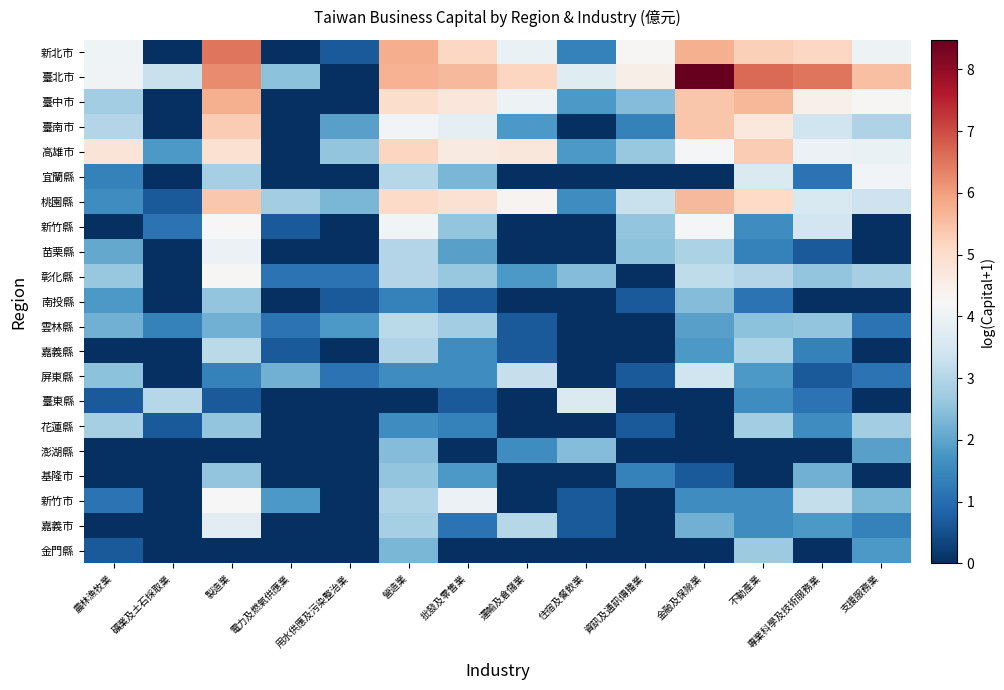

Reading left to right, transcribe all the data shown in this chart.

新北市: 農林漁牧業=4.1	礦業及土石採取業=0.0	製造業=6.5	電力及燃氣供應業=0.0	用水供應及污染整治業=0.7	營造業=5.8	批發及零售業=5.1	運輸及倉儲業=4.0	住宿及餐飲業=1.4	資訊及通訊傳播業=4.3	金融及保險業=5.7	不動產業=5.2	專業科學及技術服務業=5.1	支援服務業=4.0
臺北市: 農林漁牧業=4.1	礦業及土石採取業=3.3	製造業=6.2	電力及燃氣供應業=2.5	用水供應及污染整治業=0.0	營造業=5.7	批發及零售業=5.6	運輸及倉儲業=5.1	住宿及餐飲業=3.7	資訊及通訊傳播業=4.5	金融及保險業=8.5	不動產業=6.6	專業科學及技術服務業=6.5	支援服務業=5.5
臺中市: 農林漁牧業=2.8	礦業及土石採取業=0.0	製造業=5.8	電力及燃氣供應業=0.0	用水供應及污染整治業=0.0	營造業=5.0	批發及零售業=4.7	運輸及倉儲業=4.0	住宿及餐飲業=1.8	資訊及通訊傳播業=2.4	金融及保險業=5.4	不動產業=5.6	專業科學及技術服務業=4.4	支援服務業=4.3
臺南市: 農林漁牧業=3.0	礦業及土石採取業=0.0	製造業=5.3	電力及燃氣供應業=0.0	用水供應及污染整治業=1.9	營造業=4.1	批發及零售業=3.8	運輸及倉儲業=1.8	住宿及餐飲業=0.0	資訊及通訊傳播業=1.4	金融及保險業=5.4	不動產業=4.7	專業科學及技術服務業=3.4	支援服務業=2.9
高雄市: 農林漁牧業=4.8	礦業及土石採取業=1.8	製造業=4.9	電力及燃氣供應業=0.0	用水供應及污染整治業=2.6	營造業=5.1	批發及零售業=4.6	運輸及倉儲業=4.7	住宿及餐飲業=1.8	資訊及通訊傳播業=2.6	金融及保險業=4.2	不動產業=5.3	專業科學及技術服務業=4.0	支援服務業=4.0
宜蘭縣: 農林漁牧業=1.4	礦業及土石採取業=0.0	製造業=2.8	電力及燃氣供應業=0.0	用水供應及污染整治業=0.0	營造業=3.0	批發及零售業=2.3	運輸及倉儲業=0.0	住宿及餐飲業=0.0	資訊及通訊傳播業=0.0	金融及保險業=0.0	不動產業=3.6	專業科學及技術服務業=1.1	支援服務業=4.1
桃園縣: 農林漁牧業=1.6	礦業及土石採取業=0.7	製造業=5.4	電力及燃氣供應業=2.8	用水供應及污染整治業=2.3	營造業=5.0	批發及零售業=4.9	運輸及倉儲業=4.4	住宿及餐飲業=1.6	資訊及通訊傳播業=3.3	金融及保險業=5.6	不動產業=5.1	專業科學及技術服務業=3.6	支援服務業=3.4
新竹縣: 農林漁牧業=0.0	礦業及土石採取業=1.1	製造業=4.2	電力及燃氣供應業=0.7	用水供應及污染整治業=0.0	營造業=4.1	批發及零售業=2.6	運輸及倉儲業=0.0	住宿及餐飲業=0.0	資訊及通訊傳播業=2.6	金融及保險業=4.1	不動產業=1.6	專業科學及技術服務業=3.4	支援服務業=0.0
苗栗縣: 農林漁牧業=2.1	礦業及土石採取業=0.0	製造業=4.0	電力及燃氣供應業=0.0	用水供應及污染整治業=0.0	營造業=3.0	批發及零售業=1.9	運輸及倉儲業=0.0	住宿及餐飲業=0.0	資訊及通訊傳播業=2.5	金融及保險業=2.9	不動產業=1.4	專業科學及技術服務業=0.7	支援服務業=0.0
彰化縣: 農林漁牧業=2.6	礦業及土石採取業=0.0	製造業=4.3	電力及燃氣供應業=1.1	用水供應及污染整治業=1.1	營造業=3.0	批發及零售業=2.6	運輸及倉儲業=1.8	住宿及餐飲業=2.4	資訊及通訊傳播業=0.0	金融及保險業=3.2	不動產業=3.0	專業科學及技術服務業=2.6	支援服務業=2.8
南投縣: 農林漁牧業=1.8	礦業及土石採取業=0.0	製造業=2.6	電力及燃氣供應業=0.0	用水供應及污染整治業=0.7	營造業=1.4	批發及零售業=0.7	運輸及倉儲業=0.0	住宿及餐飲業=0.0	資訊及通訊傳播業=0.7	金融及保險業=2.4	不動產業=1.1	專業科學及技術服務業=0.0	支援服務業=0.0
雲林縣: 農林漁牧業=2.2	礦業及土石採取業=1.4	製造業=2.2	電力及燃氣供應業=1.1	用水供應及污染整治業=1.8	營造業=3.1	批發及零售業=2.8	運輸及倉儲業=0.7	住宿及餐飲業=0.0	資訊及通訊傳播業=0.0	金融及保險業=1.9	不動產業=2.5	專業科學及技術服務業=2.6	支援服務業=1.1
嘉義縣: 農林漁牧業=0.0	礦業及土石採取業=0.0	製造業=3.1	電力及燃氣供應業=0.7	用水供應及污染整治業=0.0	營造業=2.9	批發及零售業=1.6	運輸及倉儲業=0.7	住宿及餐飲業=0.0	資訊及通訊傳播業=0.0	金融及保險業=1.8	不動產業=2.9	專業科學及技術服務業=1.4	支援服務業=0.0
屏東縣: 農林漁牧業=2.5	礦業及土石採取業=0.0	製造業=1.4	電力及燃氣供應業=2.2	用水供應及污染整治業=1.1	營造業=1.6	批發及零售業=1.6	運輸及倉儲業=3.3	住宿及餐飲業=0.0	資訊及通訊傳播業=0.7	金融及保險業=3.4	不動產業=1.8	專業科學及技術服務業=0.7	支援服務業=1.1
臺東縣: 農林漁牧業=0.7	礦業及土石採取業=3.0	製造業=0.7	電力及燃氣供應業=0.0	用水供應及污染整治業=0.0	營造業=0.0	批發及零售業=0.7	運輸及倉儲業=0.0	住宿及餐飲業=3.6	資訊及通訊傳播業=0.0	金融及保險業=0.0	不動產業=1.6	專業科學及技術服務業=1.1	支援服務業=0.0
花蓮縣: 農林漁牧業=2.8	礦業及土石採取業=0.7	製造業=2.6	電力及燃氣供應業=0.0	用水供應及污染整治業=0.0	營造業=1.6	批發及零售業=1.4	運輸及倉儲業=0.0	住宿及餐飲業=0.0	資訊及通訊傳播業=0.7	金融及保險業=0.0	不動產業=2.8	專業科學及技術服務業=1.6	支援服務業=2.8
澎湖縣: 農林漁牧業=0.0	礦業及土石採取業=0.0	製造業=0.0	電力及燃氣供應業=0.0	用水供應及污染整治業=0.0	營造業=2.4	批發及零售業=0.0	運輸及倉儲業=1.6	住宿及餐飲業=2.4	資訊及通訊傳播業=0.0	金融及保險業=0.0	不動產業=0.0	專業科學及技術服務業=0.0	支援服務業=1.9
基隆市: 農林漁牧業=0.0	礦業及土石採取業=0.0	製造業=2.6	電力及燃氣供應業=0.0	用水供應及污染整治業=0.0	營造業=2.6	批發及零售業=1.8	運輸及倉儲業=0.0	住宿及餐飲業=0.0	資訊及通訊傳播業=1.4	金融及保險業=0.7	不動產業=0.0	專業科學及技術服務業=2.2	支援服務業=0.0
新竹市: 農林漁牧業=1.1	礦業及土石採取業=0.0	製造業=4.2	電力及燃氣供應業=1.8	用水供應及污染整治業=0.0	營造業=2.9	批發及零售業=4.0	運輸及倉儲業=0.0	住宿及餐飲業=0.7	資訊及通訊傳播業=0.0	金融及保險業=1.6	不動產業=1.6	專業科學及技術服務業=3.2	支援服務業=2.3
嘉義市: 農林漁牧業=0.0	礦業及土石採取業=0.0	製造業=3.8	電力及燃氣供應業=0.0	用水供應及污染整治業=0.0	營造業=2.8	批發及零售業=1.1	運輸及倉儲業=3.0	住宿及餐飲業=0.7	資訊及通訊傳播業=0.0	金融及保險業=2.2	不動產業=1.6	專業科學及技術服務業=1.8	支援服務業=1.4
金門縣: 農林漁牧業=0.7	礦業及土石採取業=0.0	製造業=0.0	電力及燃氣供應業=0.0	用水供應及污染整治業=0.0	營造業=2.3	批發及零售業=0.0	運輸及倉儲業=0.0	住宿及餐飲業=0.0	資訊及通訊傳播業=0.0	金融及保險業=0.0	不動產業=2.7	專業科學及技術服務業=0.0	支援服務業=1.8